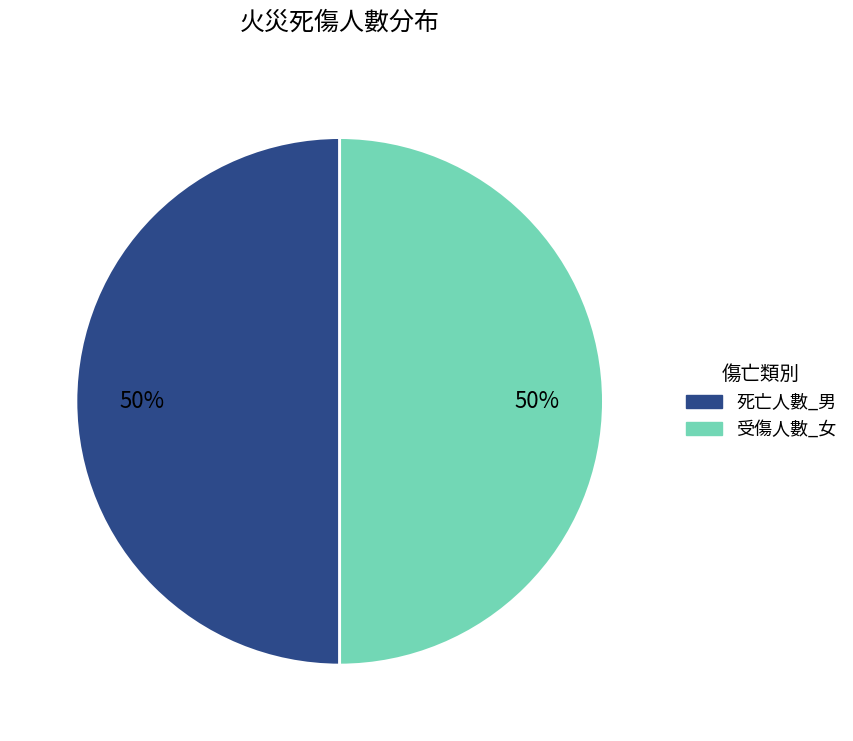

To the nearest percent, what is the average slice percentage?

50%